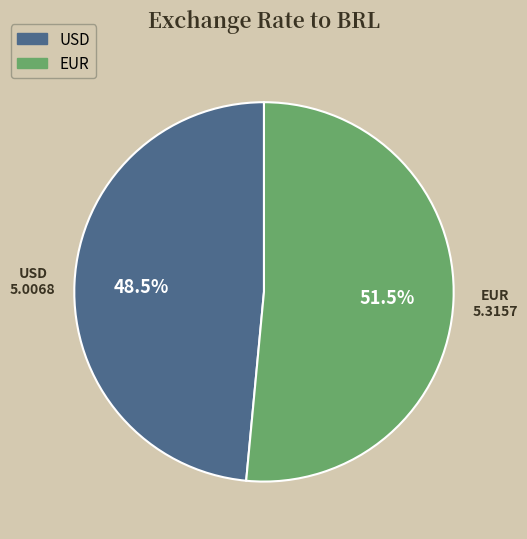

To the nearest percent, what is the difference between the largest and smallest slice percentages?

3%